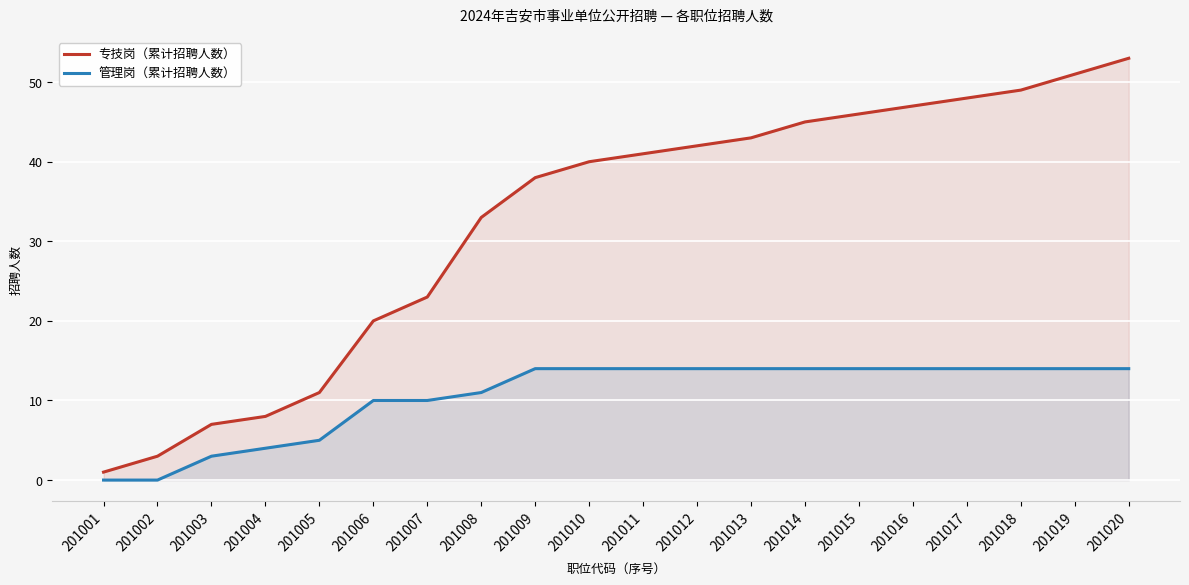

Rank the categories by 专技岗（累计招聘人数） value from lowest to highest.

201001, 201002, 201003, 201004, 201005, 201006, 201007, 201008, 201009, 201010, 201011, 201012, 201013, 201014, 201015, 201016, 201017, 201018, 201019, 201020